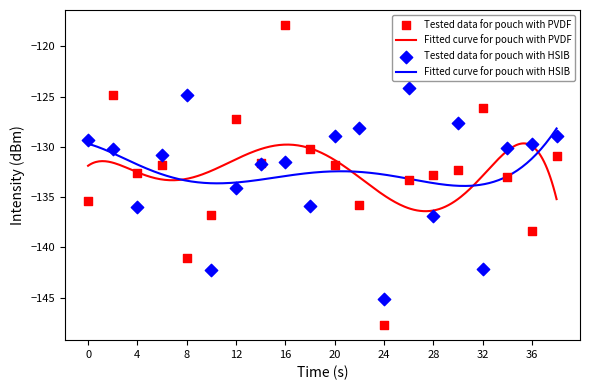

What is the total value across all series at 14?

-263.3